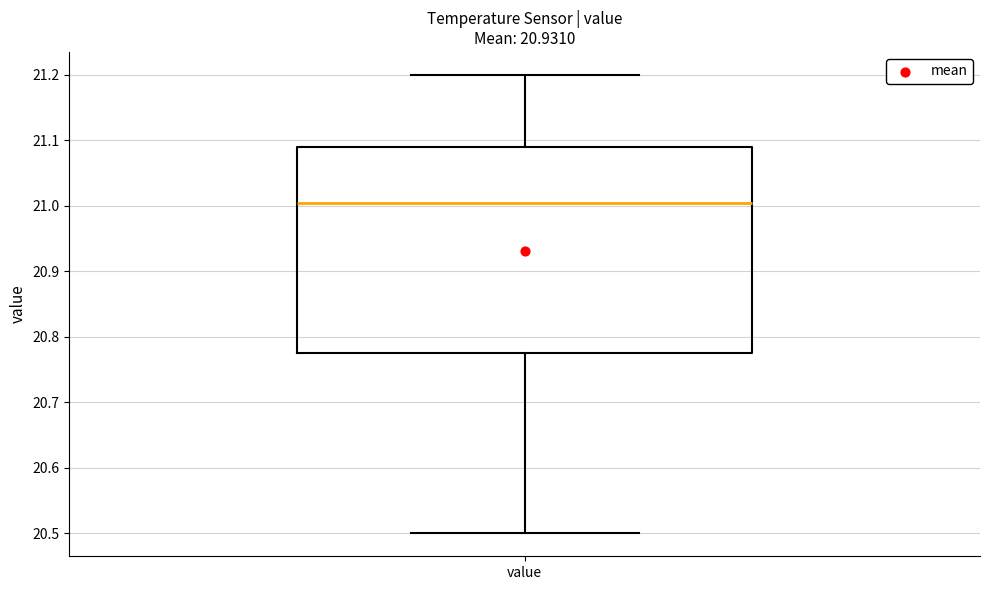

Where is the lower edge of the box for value on the y-axis? The values are not printed on the chart, so give them approximately, as read against the axis.

20.78